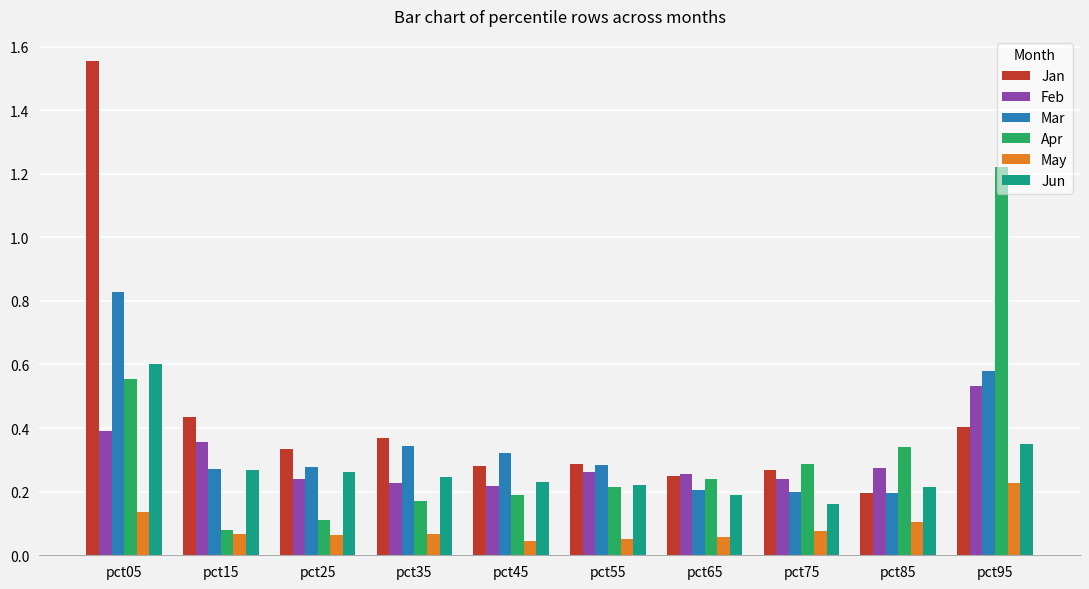

Between pct45 and pct95, which series saw the biggest shift?

Apr